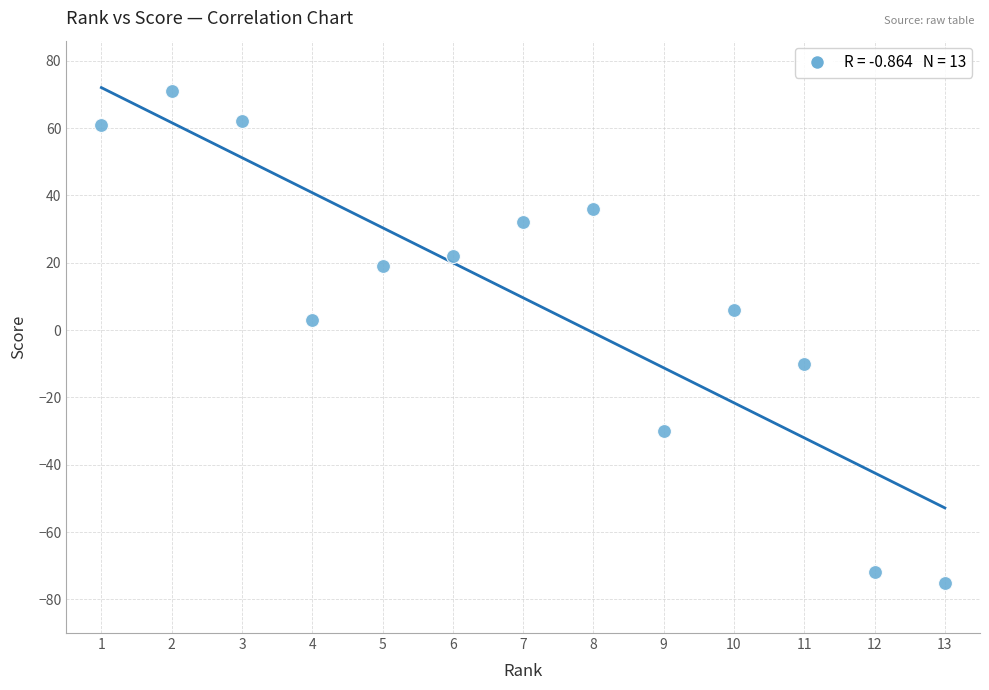

What is the range of Y values (max minus min)?

146